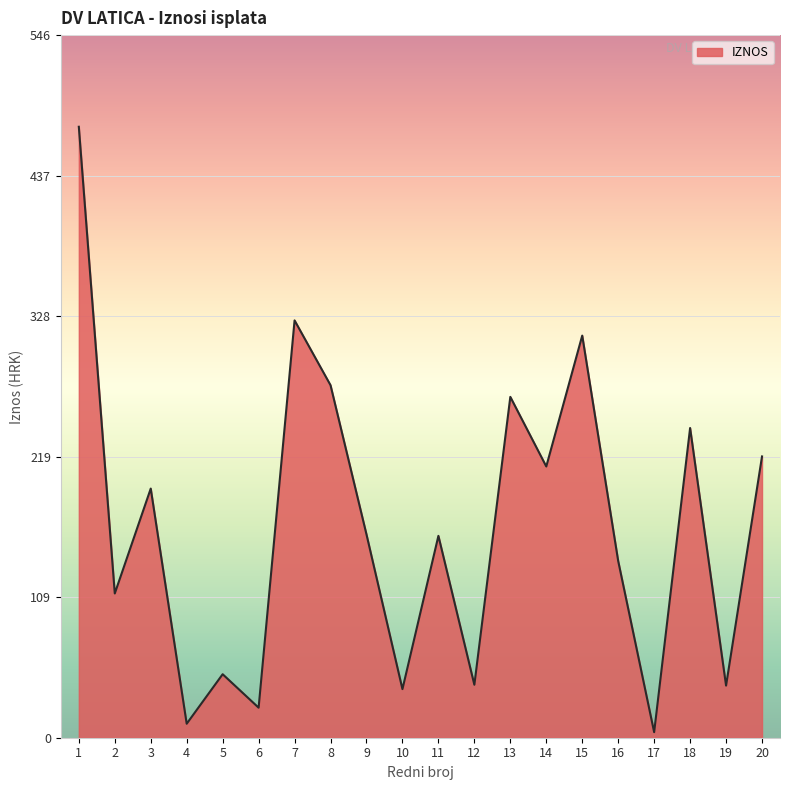

How many lines are shown in the chart?

1